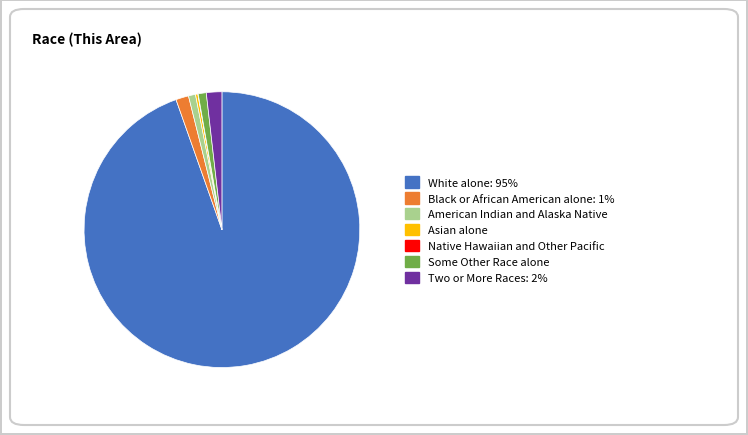

Between Some Other Race alone and Two or More Races, which is larger?

Two or More Races